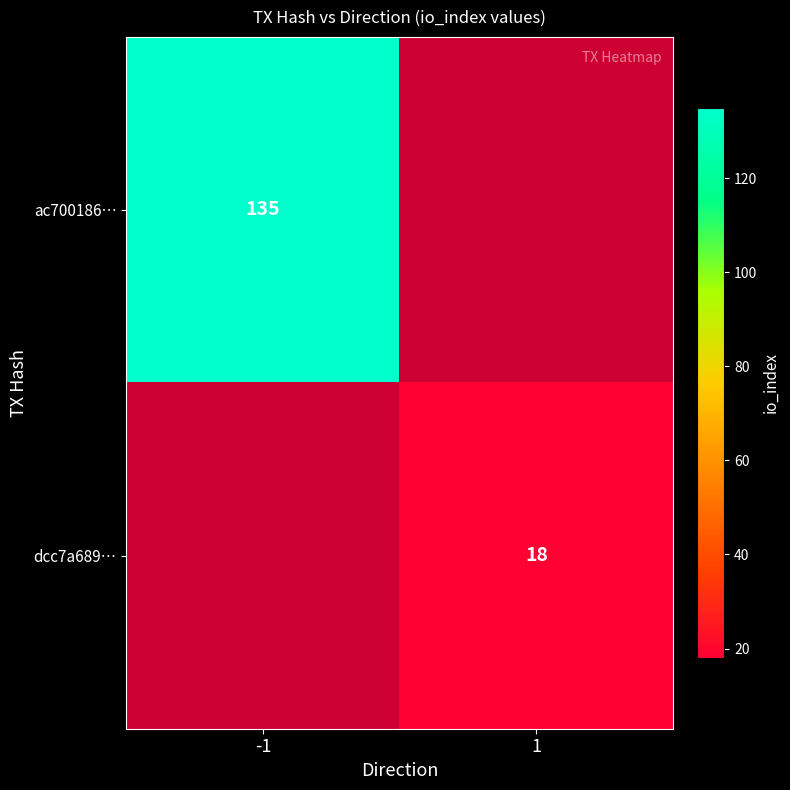

Is it true that ac700186… equals 135 at -1?

True